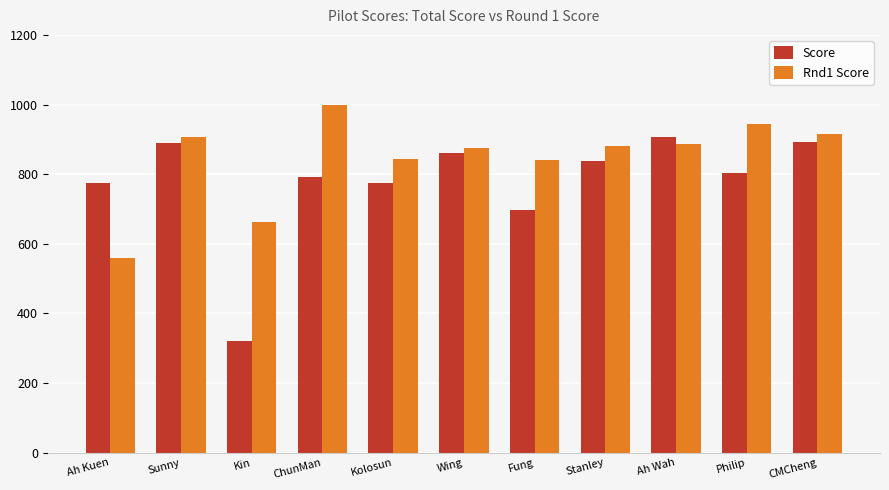

What is the difference between the Rnd1 Score values at Ah Wah and Kolosun?

43.1